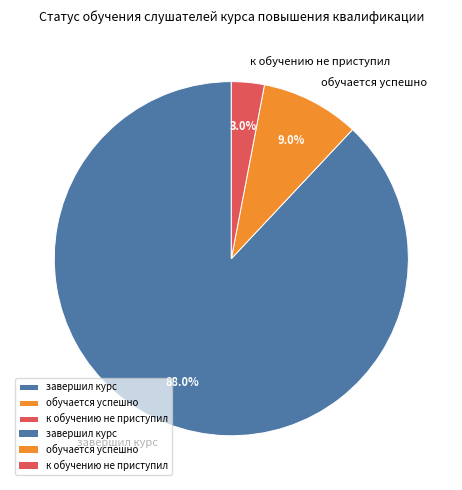

To the nearest percent, what percentage of the pie is к обучению не приступил?

3%